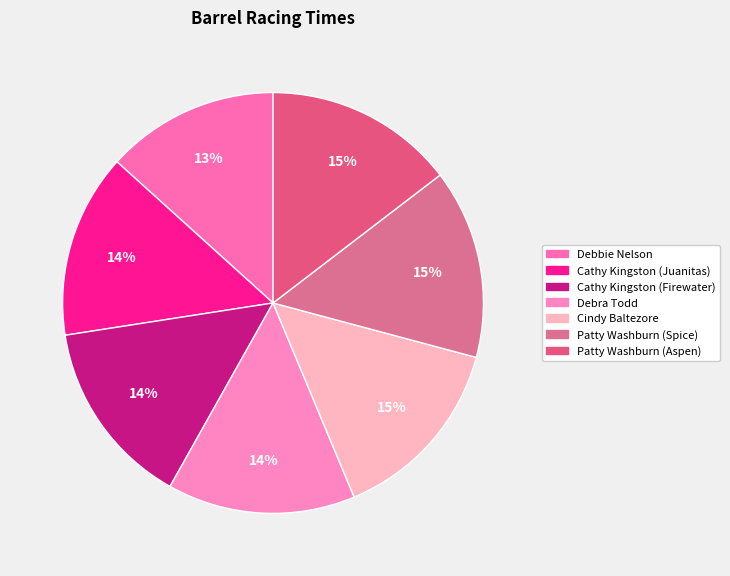

Which slice is the smallest?

Debbie Nelson